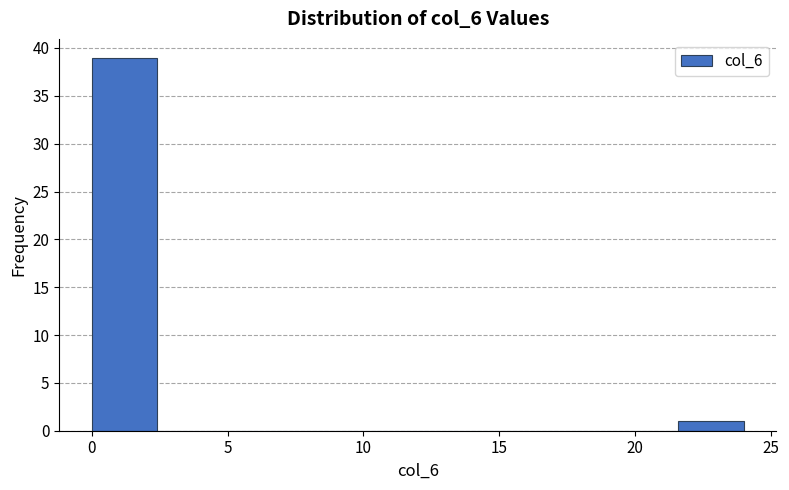

Reading left to right, transcribe this chart: for each bar, give the range it covers on the x-axis and its height. Neither the bar edges nor the heights are printed on the chart, so give them approximately, as read against the axes.

0.0 to 2.4: 39
2.4 to 4.8: 0
4.8 to 7.2: 0
7.2 to 9.6: 0
9.6 to 12.0: 0
12.0 to 14.4: 0
14.4 to 16.8: 0
16.8 to 19.2: 0
19.2 to 21.6: 0
21.6 to 24.0: 1